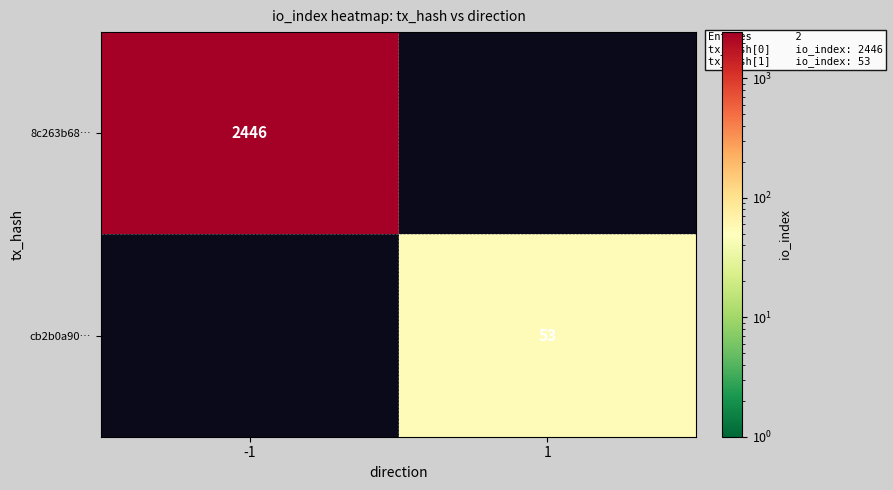

At how many categories does at least one series exceed 875?

1